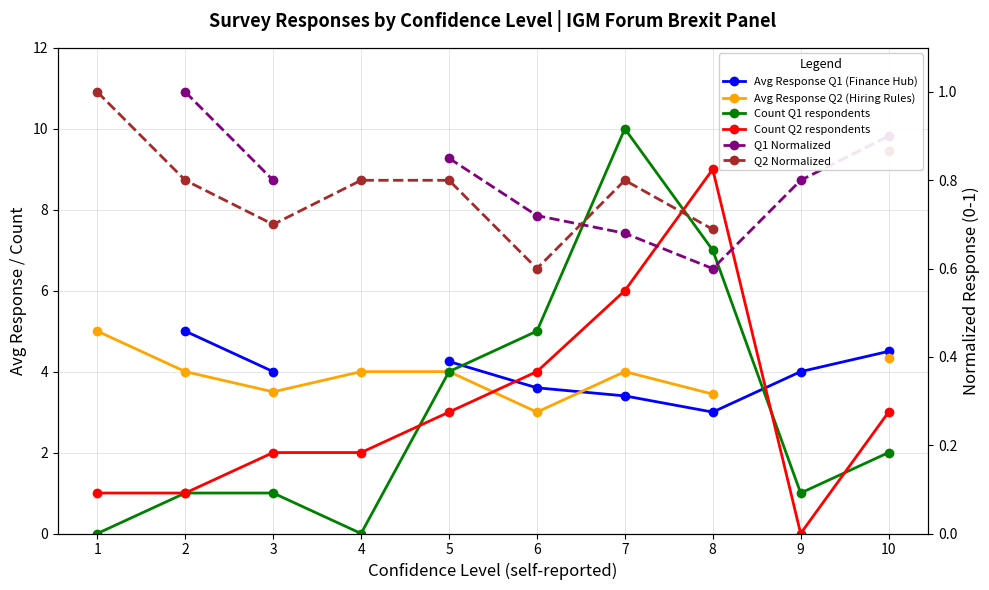

What are all the series names shown in the legend?

Avg Response Q1 (Finance Hub), Avg Response Q2 (Hiring Rules), Count Q1 respondents, Count Q2 respondents, Q1 Normalized, Q2 Normalized